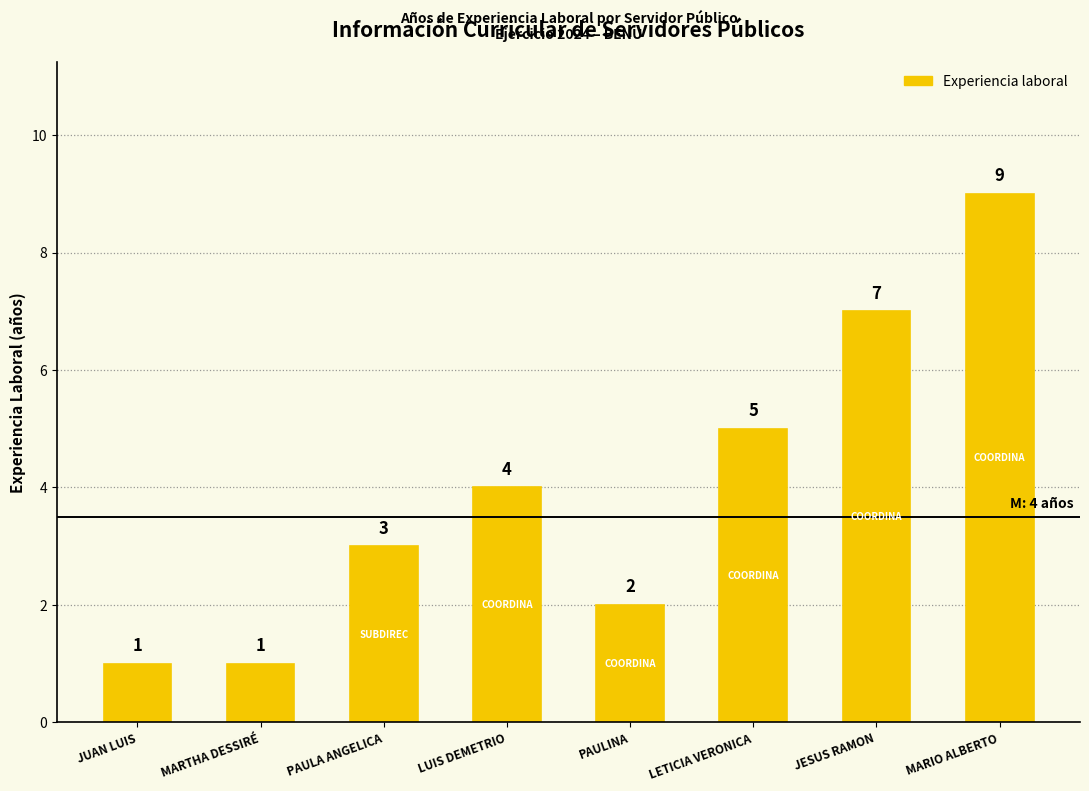

How many bars are there in total?

8